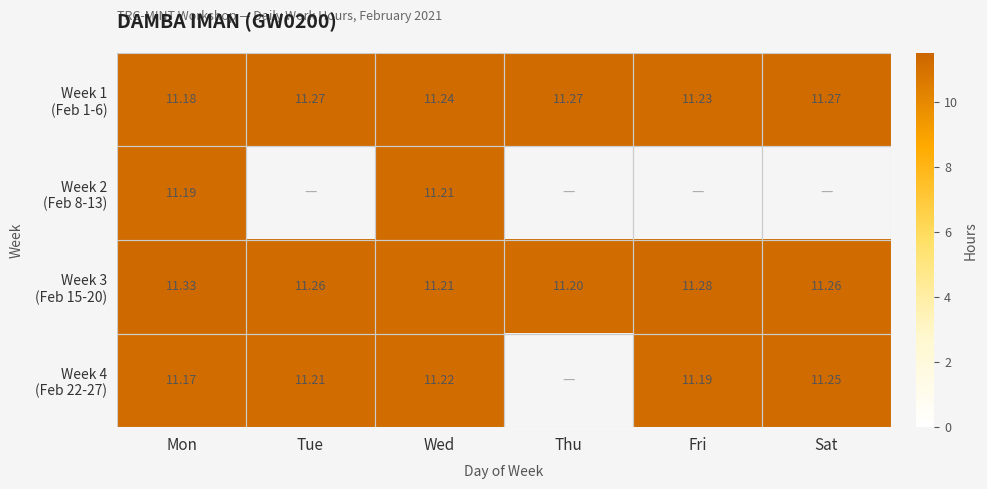

What is the sum of the Week 4 (Feb 22-27) values at Fri and Tue?

22.4